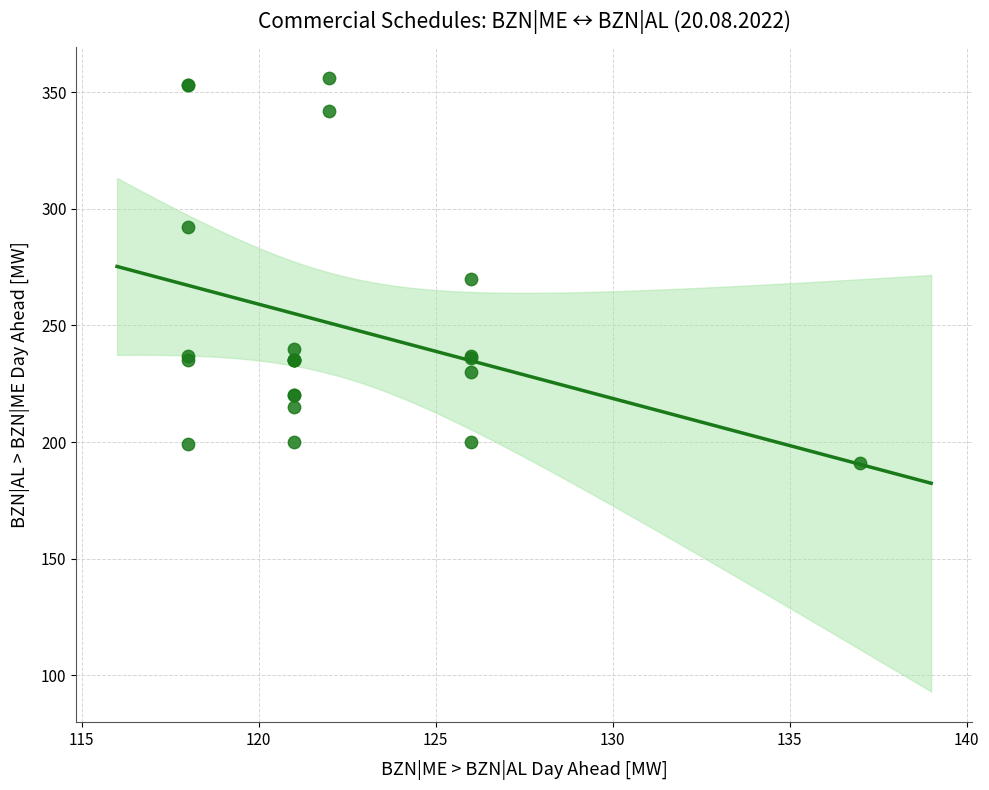

What Y value in the scatter plot is closest to 273?

270